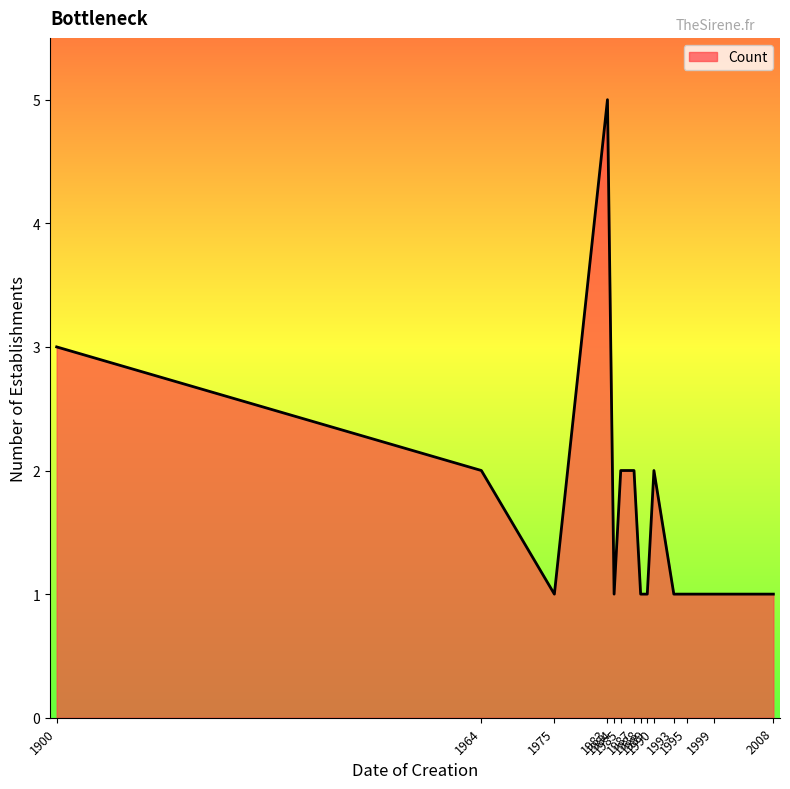

What is the greatest value displayed?

5